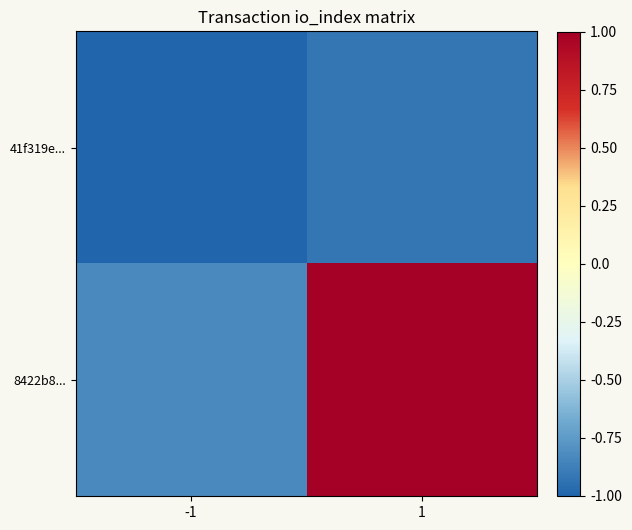

At which category is the sum across all series the highest?

1